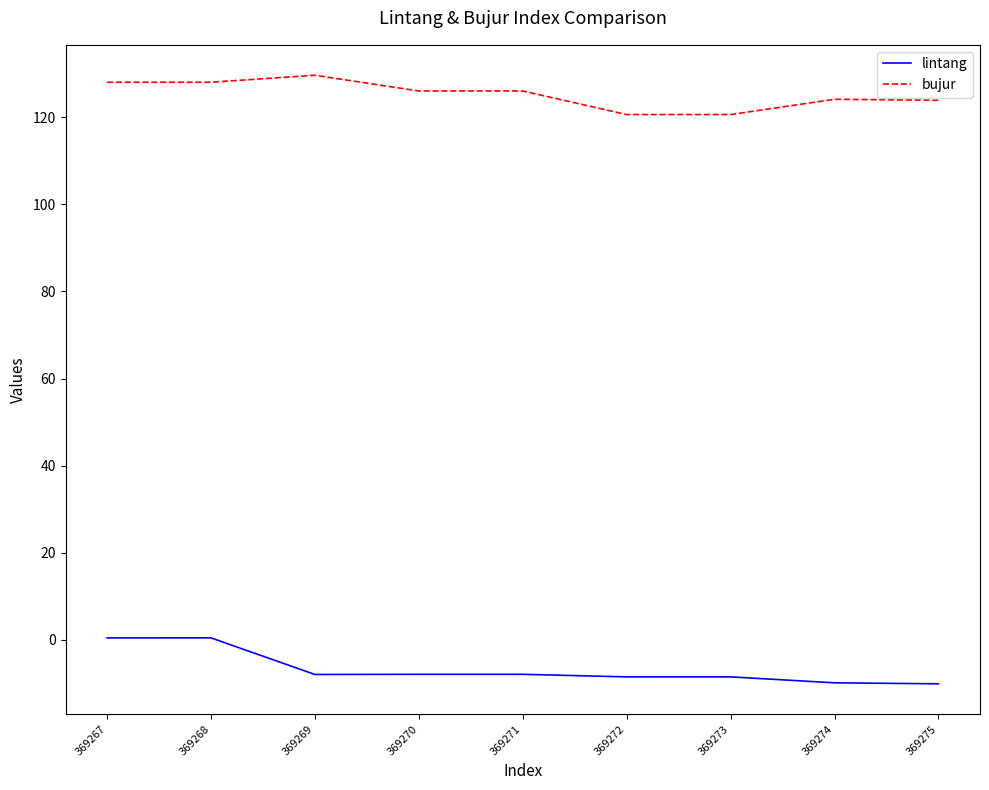

Is it true that bujur equals 129.6 at 369269?

True